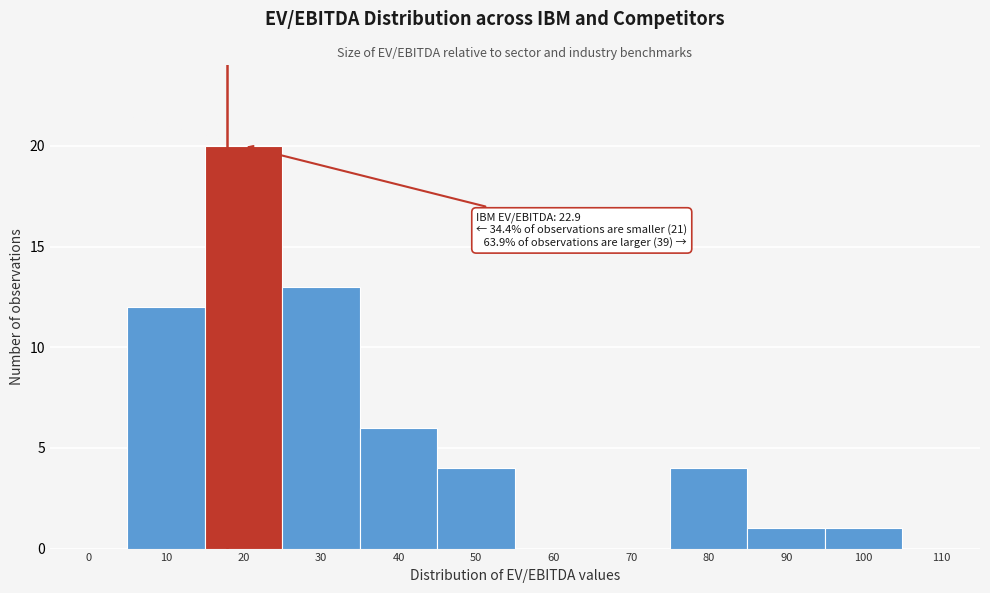

Reading left to right, list all the values displayed in this chart.

0=0	10=12	20=20	30=13	40=6	50=4	60=0	70=0	80=4	90=1	100=1	110=0